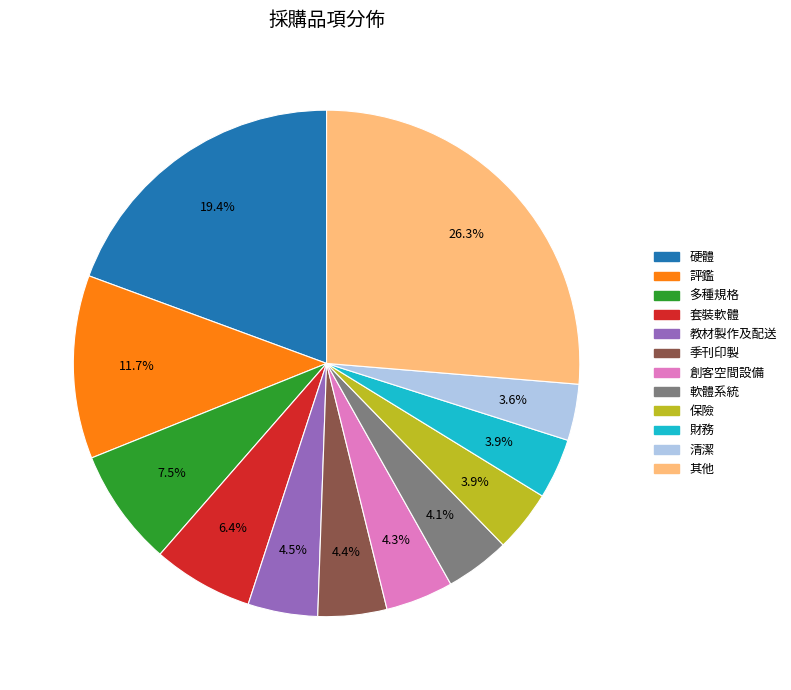

How many segments does this pie chart have?

12